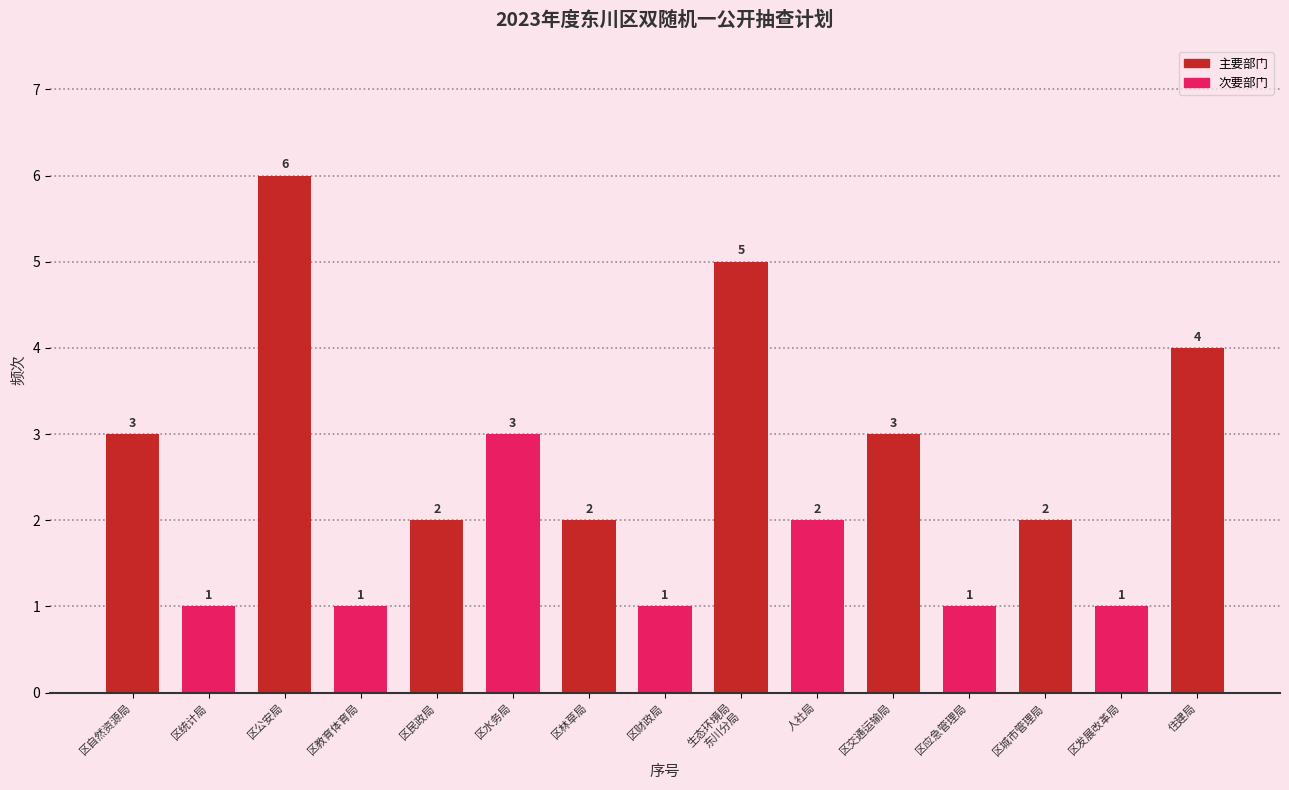

Reading left to right, what are all the values shown in this chart?

3	1	6	1	2	3	2	1	5	2	3	1	2	1	4